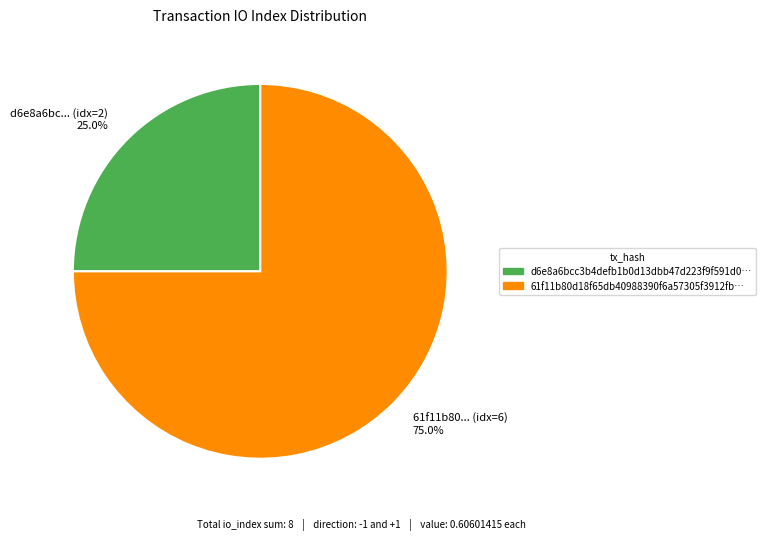

Which category has the biggest portion of the pie?

61f11b80... (idx=6) 75.0%